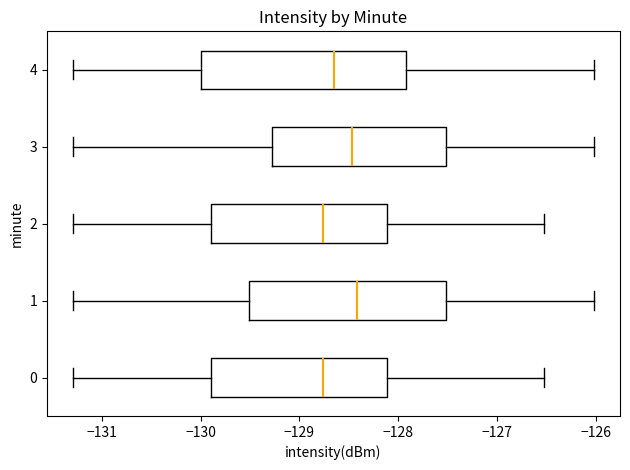

Where does the median line of the box at y = 2 sit on the x-axis? The values are not printed on the chart, so give them approximately, as read against the axis.

-128.8